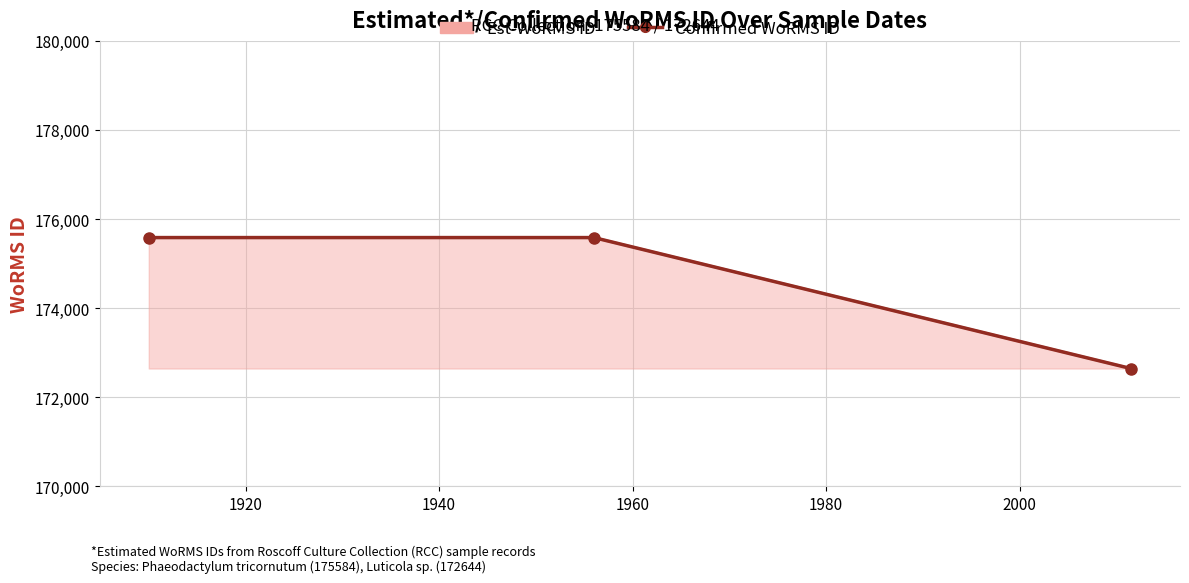

Count the number of data series in this chart.

2